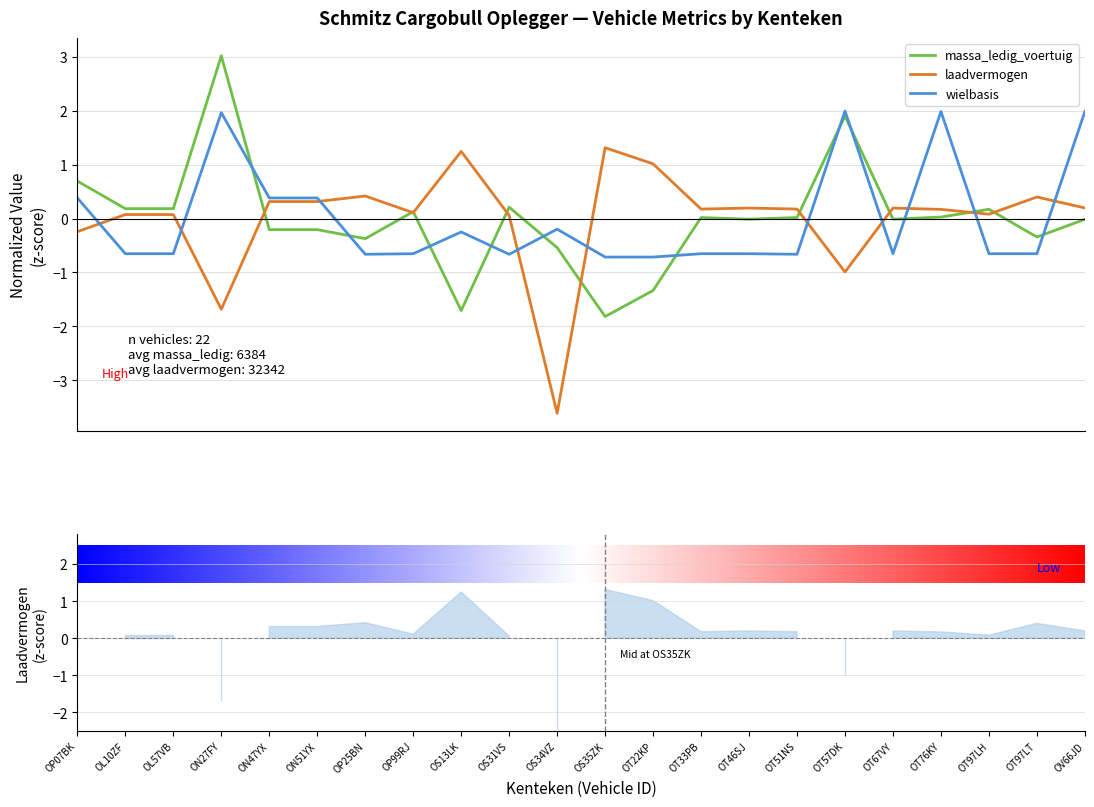

How many interior local valleys does the laadvermogen series have?

6